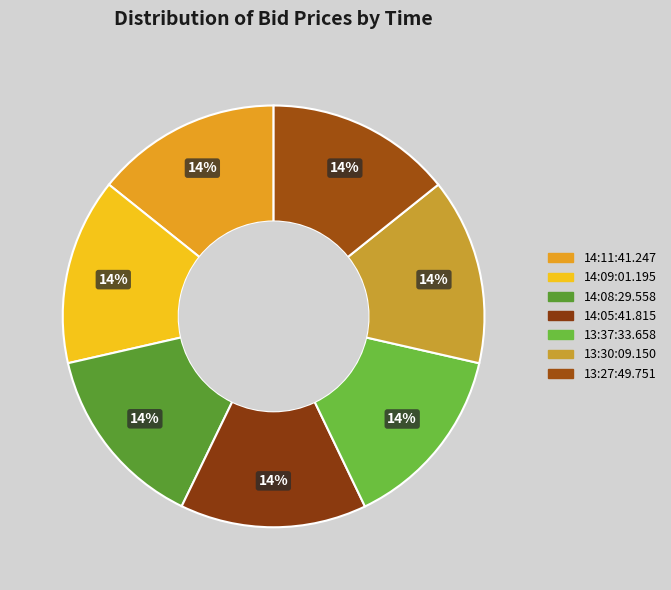

Rank the categories by value from highest to lowest.

14:09:01.195, 14:05:41.815, 13:37:33.658, 13:30:09.150, 14:11:41.247, 14:08:29.558, 13:27:49.751